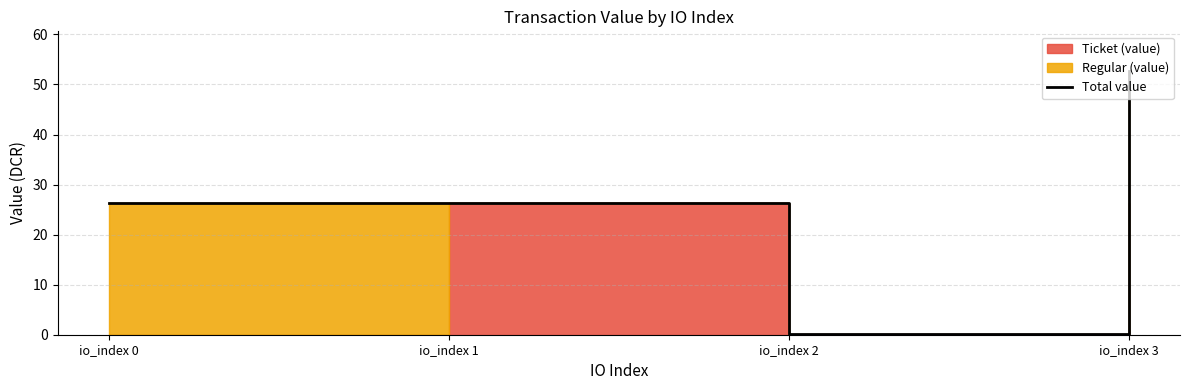

What is the ratio of the value at io_index 1 to the value at io_index 3?

0.5